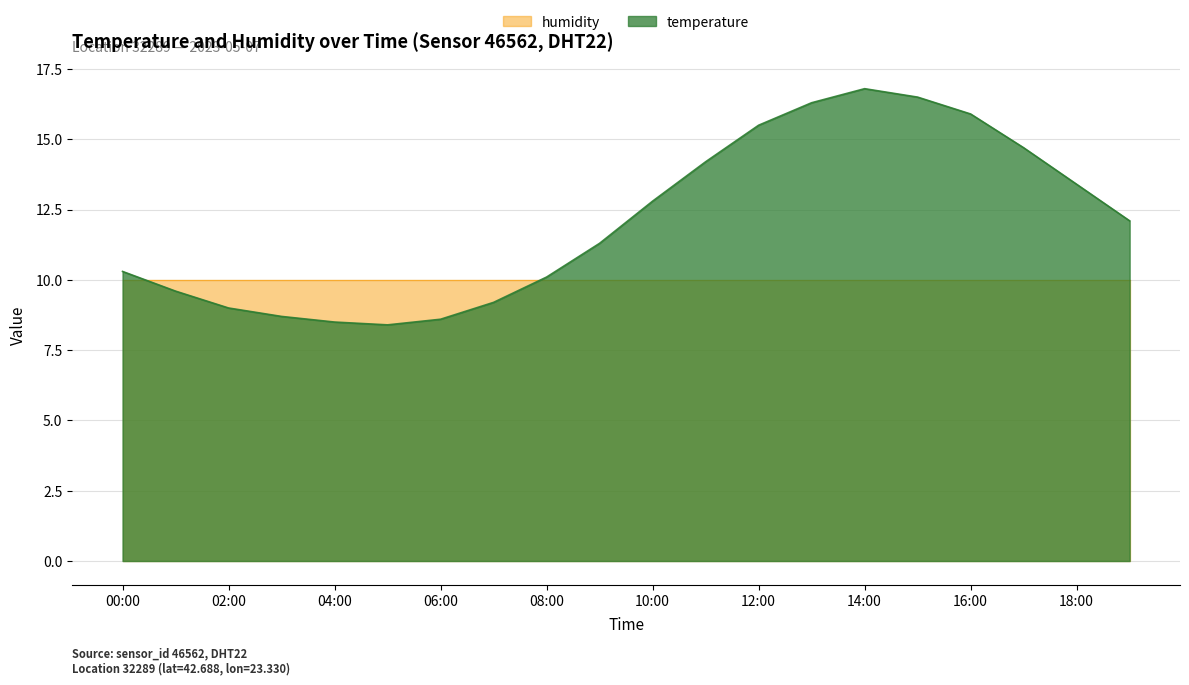

How many points are lower than both their immediate neighbors (excluding endpoints)?

1